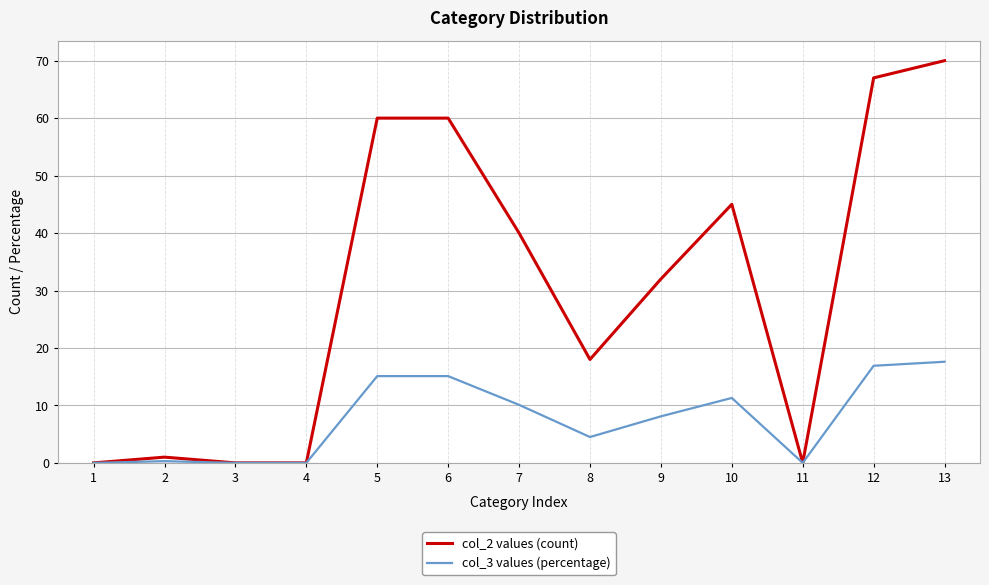

Where does the col_2 values (count) series first go above 32?

5